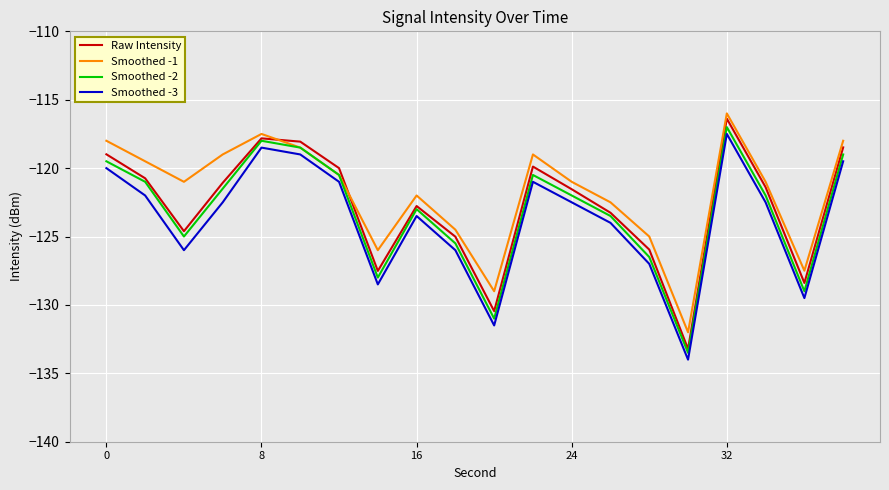

True or false: Smoothed -2 has more than 0 points higher than both neighbors.

True